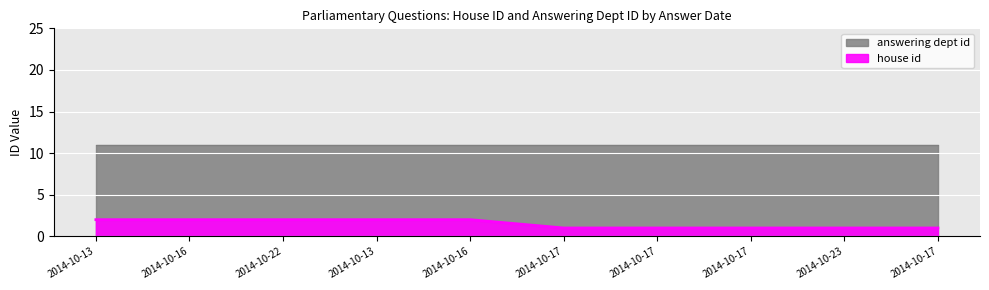

True or false: there are more than 2 points higher than both neighbors.

False